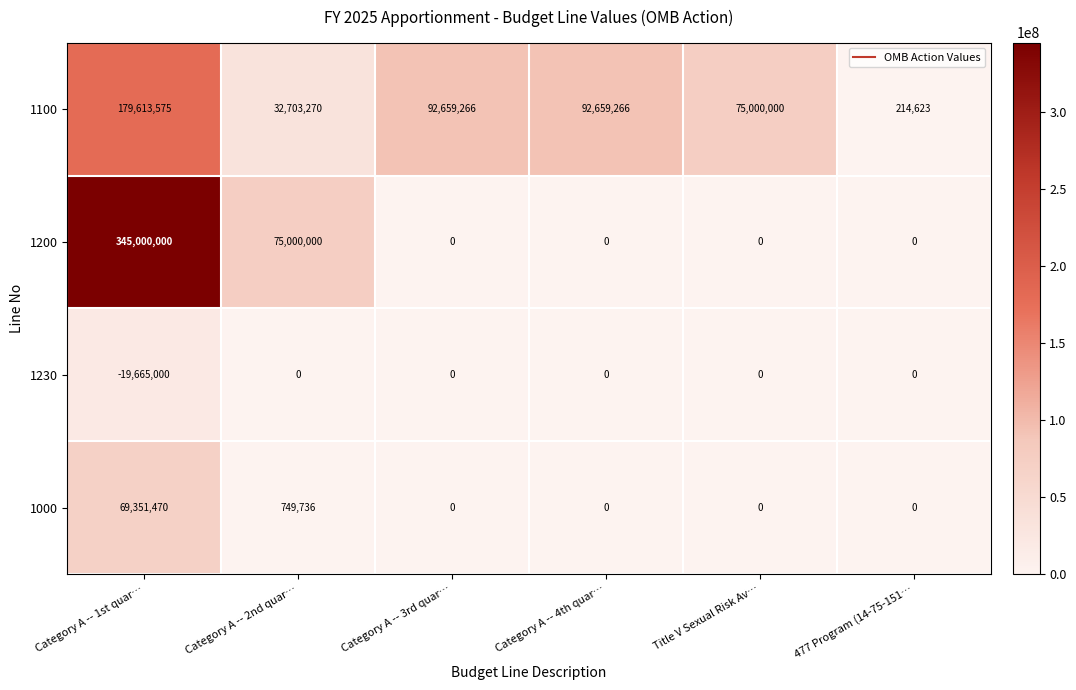

At which category does the chart reach its peak across all series?

Category A -- 1st quar…